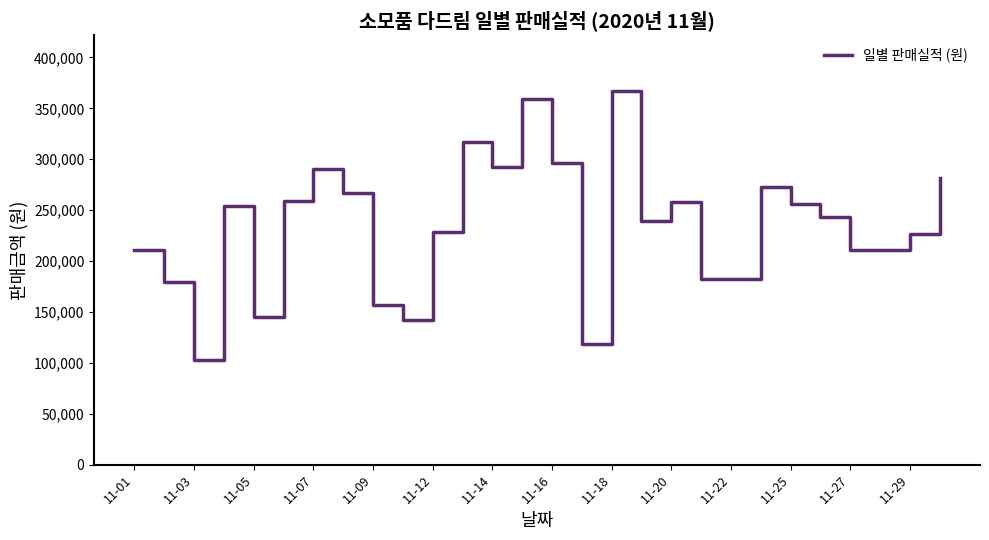

What is the difference between the maximum and minimum values?

264400